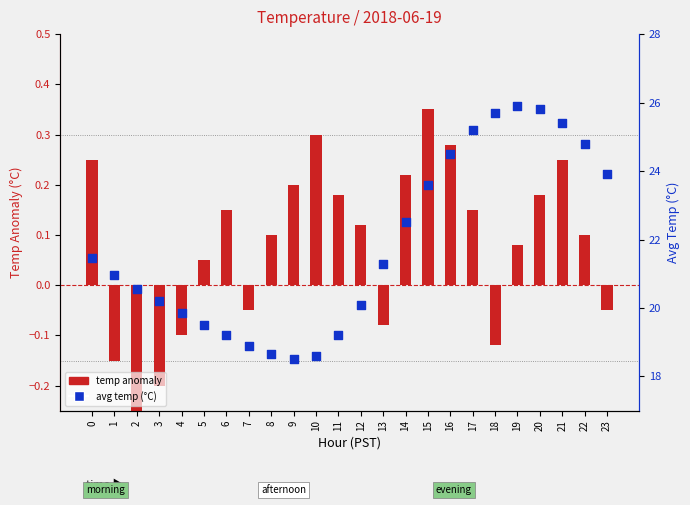

Is the value of temp anomaly at 15 greater than the value of avg temp (°C) at 8?

No